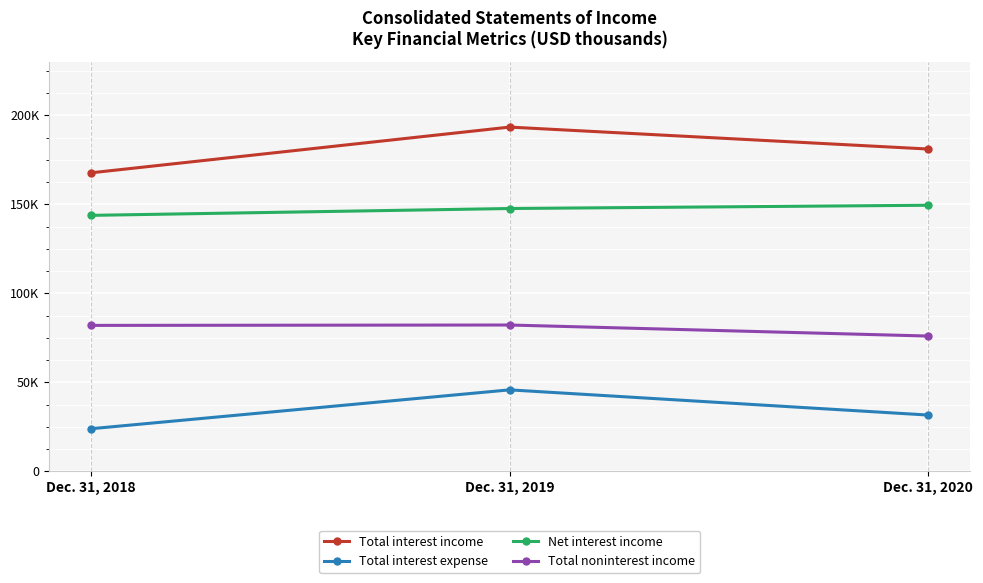

Does the chart have visible grid lines?

Yes